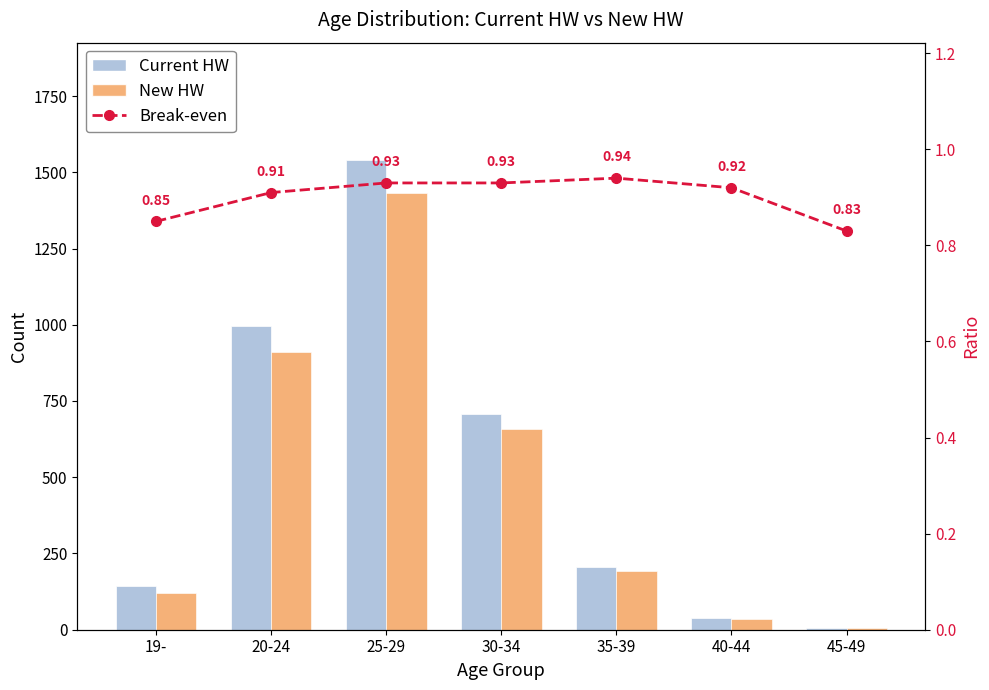

What is the greatest value displayed?

1540.0